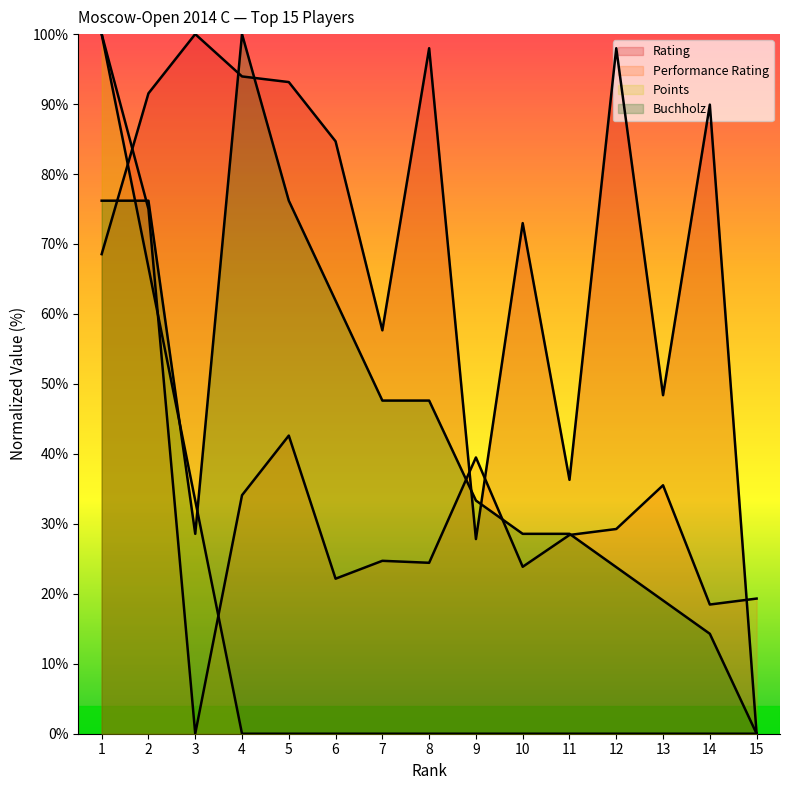

At which category is the sum across all series the highest?

1